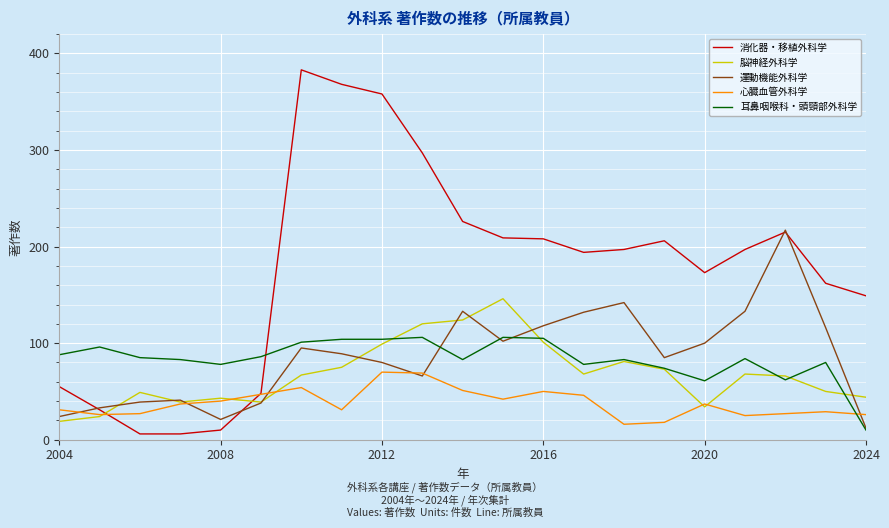

What is the maximum value for 消化器・移植外科学?

383